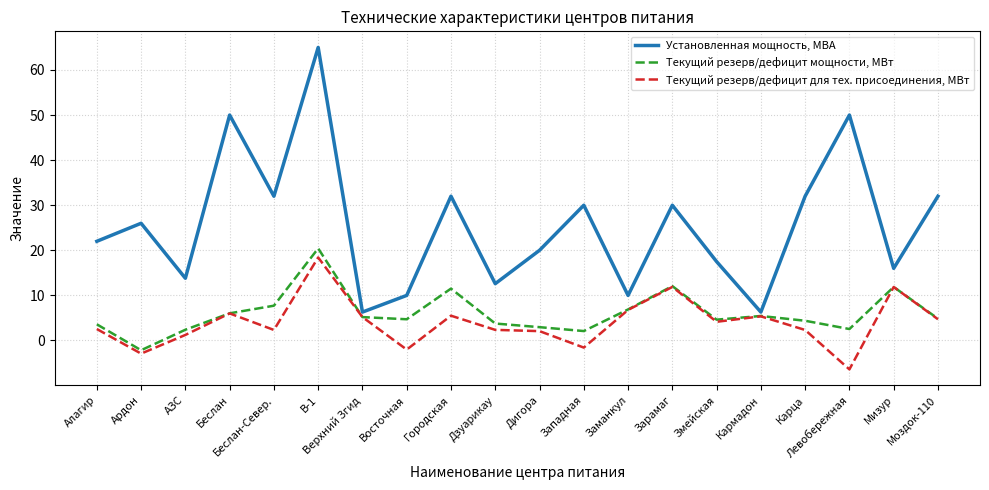

Read the Текущий резерв/дефицит мощности, МВт value at В-1.

20.4